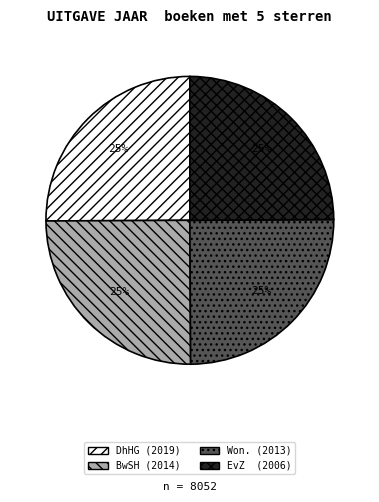

Is there any slice that represents more than half of the pie?

No